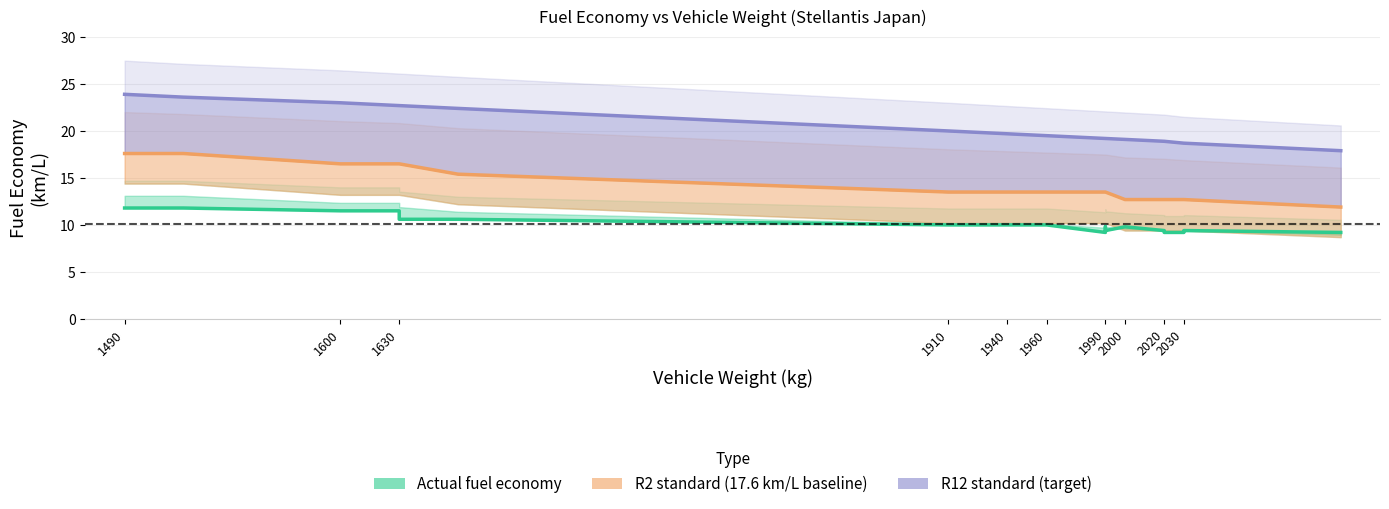

Reading right to left, extract all data points from this chart.

Actual fuel economy: 9.2	9.4	9.2	9.2	9.4	9.8	9.4	9.8	9.2	10.0	10.0	10.0	10.0	10.0	10.6	10.6	11.5	11.5	11.8	11.8
R2 standard: 11.9	12.7	12.7	12.7	12.7	12.7	13.5	13.5	13.5	13.5	13.5	13.5	13.5	13.5	15.4	16.5	16.5	16.5	17.6	17.6
R12 standard: 17.9	18.7	18.7	18.9	18.9	19.1	19.2	19.2	19.2	19.5	19.6	19.7	19.9	20.0	22.4	22.7	22.7	23.0	23.6	23.9